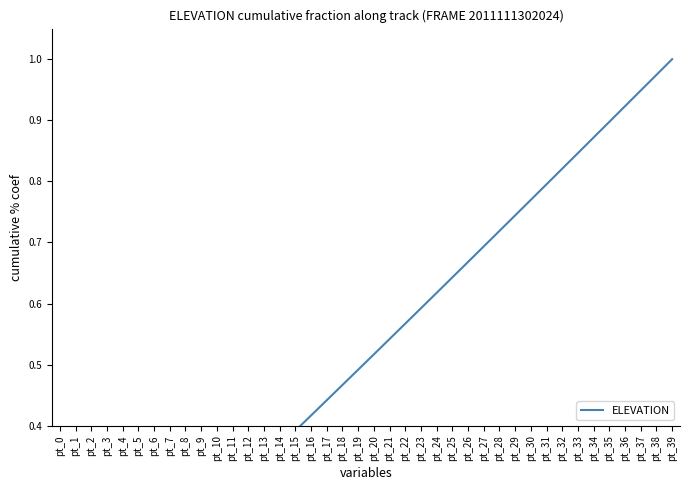

What is the value of the 12th point from the left?

0.3